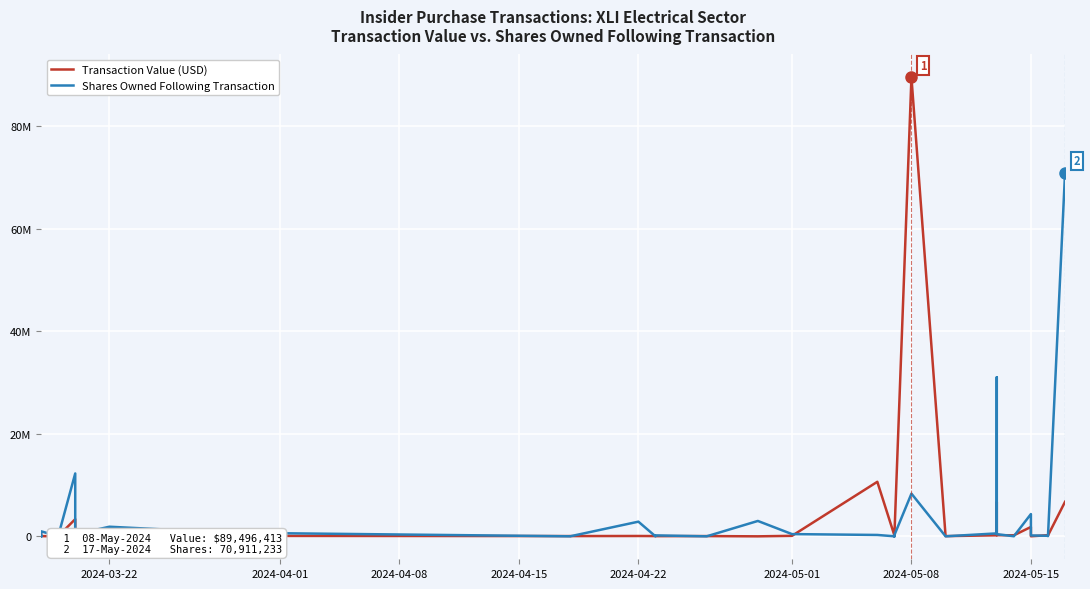

How many intersections are there between Transaction Value (USD) and Shares Owned Following Transaction?

19